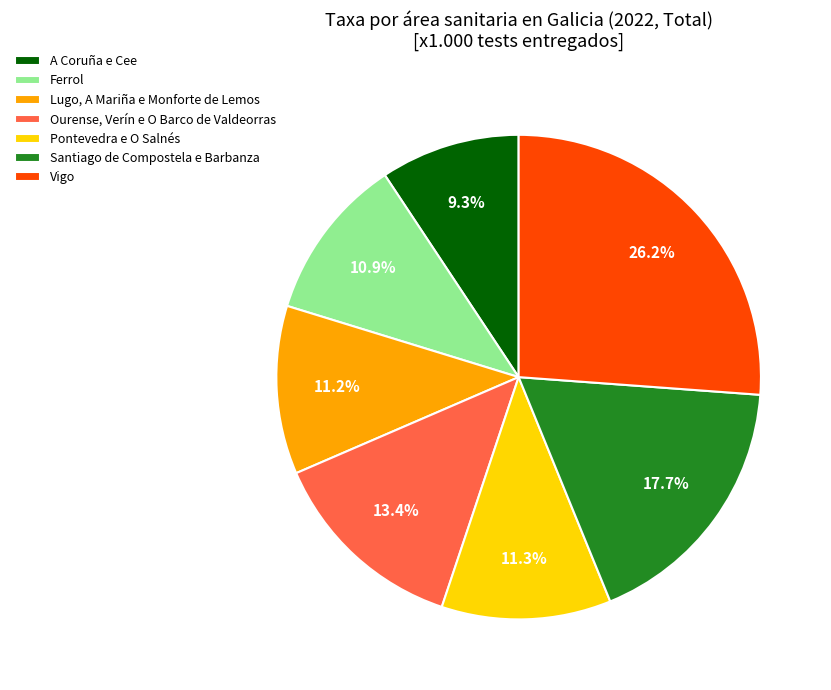

How many slices are in this pie chart?

7